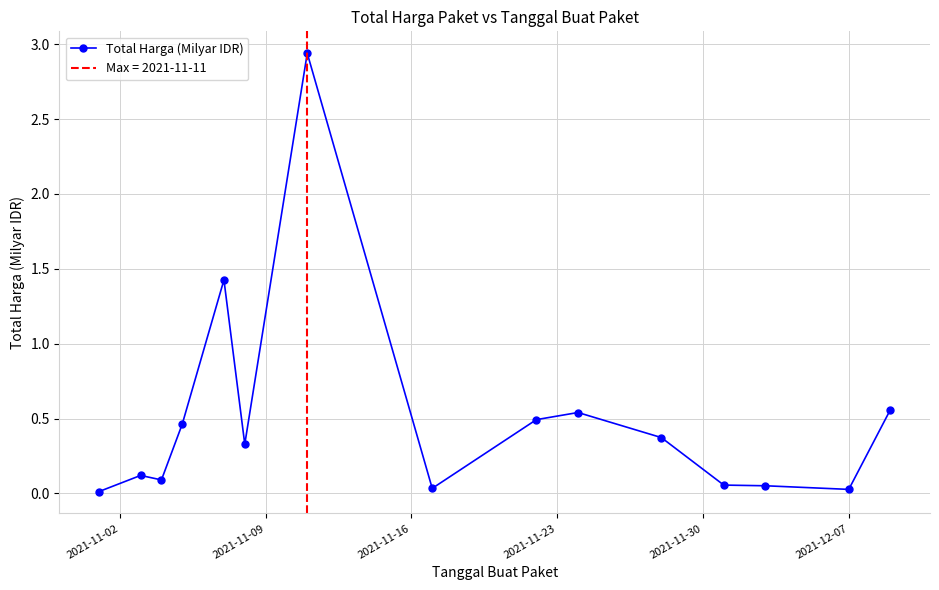

True or false: Total Harga (Milyar IDR) has more than 1 interior local peaks.

True